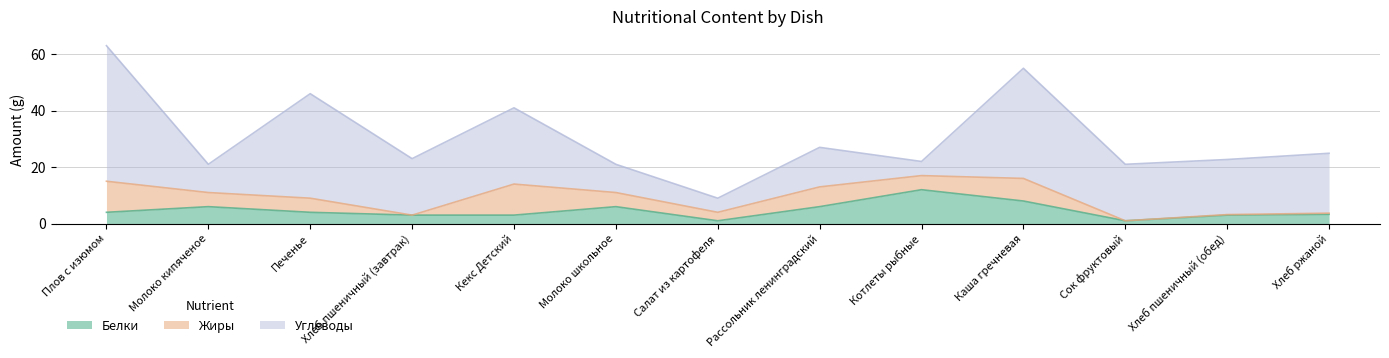

What position from the left is Каша гречневая?

10